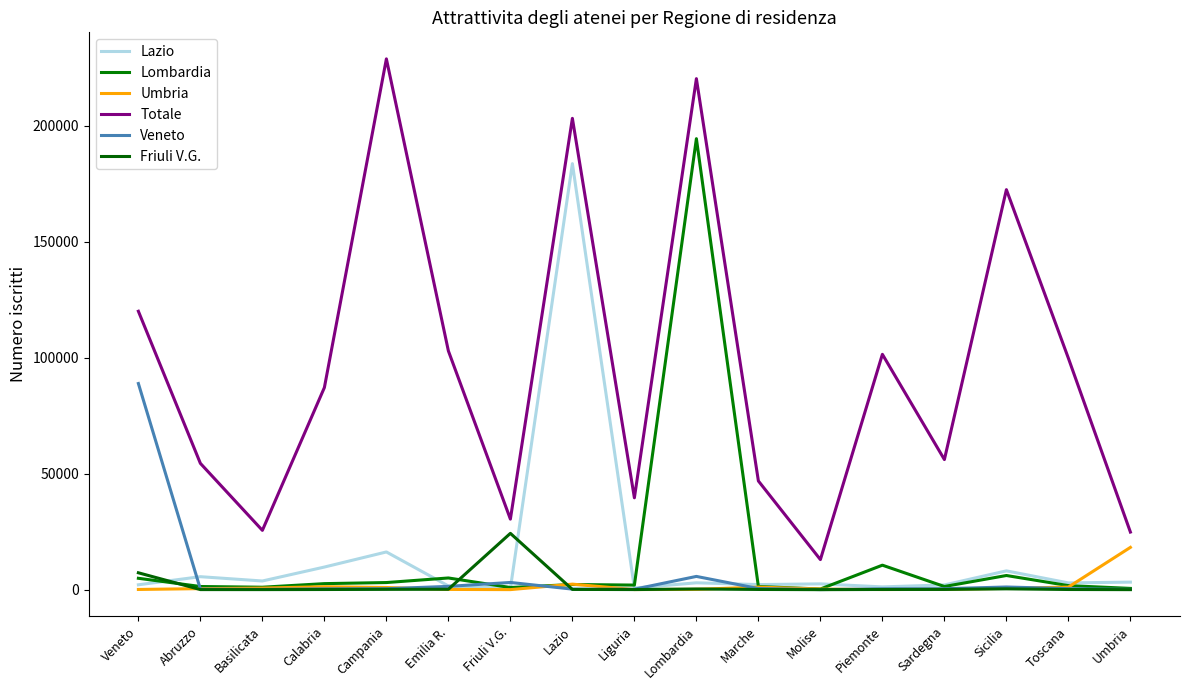

How many lines are shown in the chart?

6